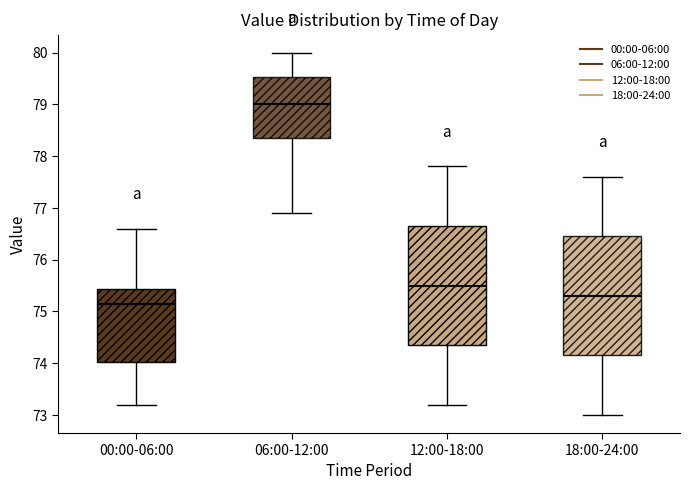

Reading left to right, transcribe this box plot: for each box, give where its median line is, the range the box spans, and where its two whiskers end, as read against the y-axis. The values are not printed on the chart, so give them approximately, as read against the axis.

00:00-06:00: median 75.2, box 74.0 to 75.4, whiskers 73.2 to 76.6
06:00-12:00: median 79.0, box 78.4 to 79.5, whiskers 76.9 to 80.0
12:00-18:00: median 75.5, box 74.4 to 76.7, whiskers 73.2 to 77.8
18:00-24:00: median 75.3, box 74.2 to 76.5, whiskers 73.0 to 77.6